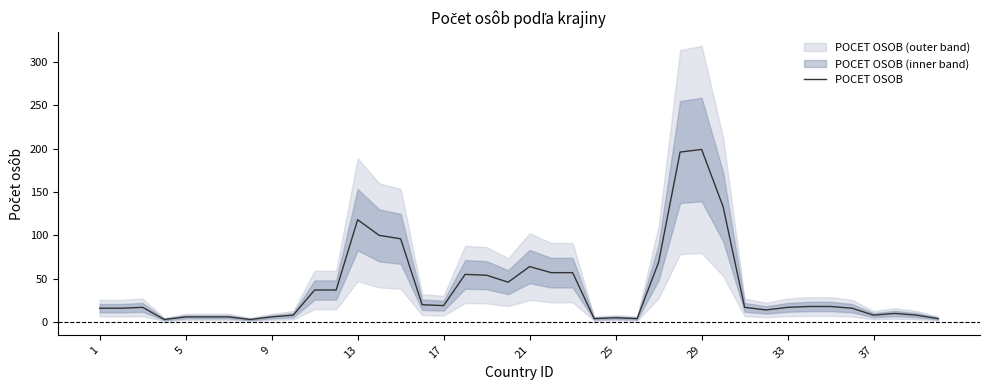

The POCET OSOB series shows 17 at 33. True or false?

True